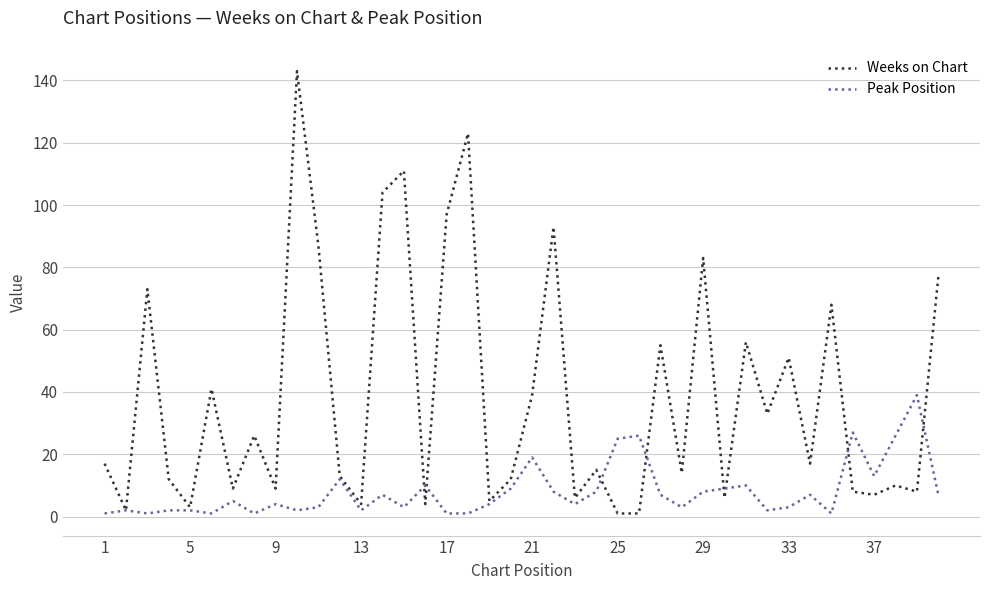

Which series has the widest spread of values?

Weeks on Chart